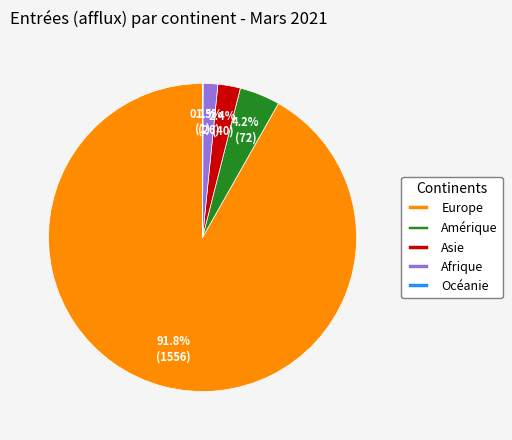

Combined, what portion of the pie is Europe and Amérique?

96.0%